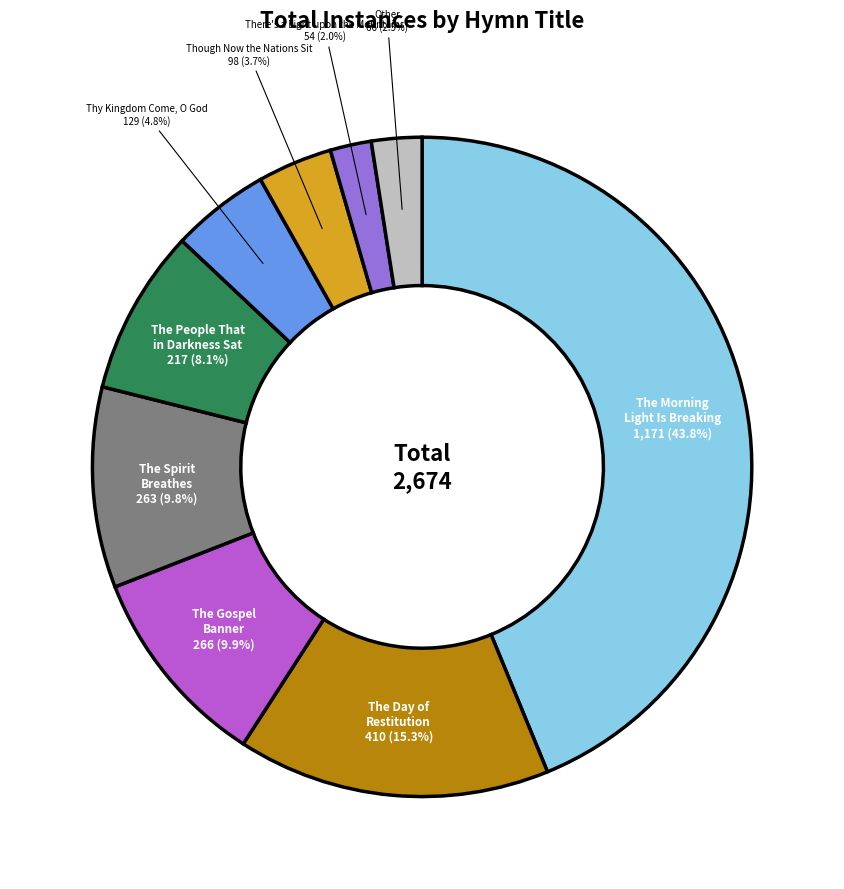

Is there any slice that represents more than half of the pie?

No